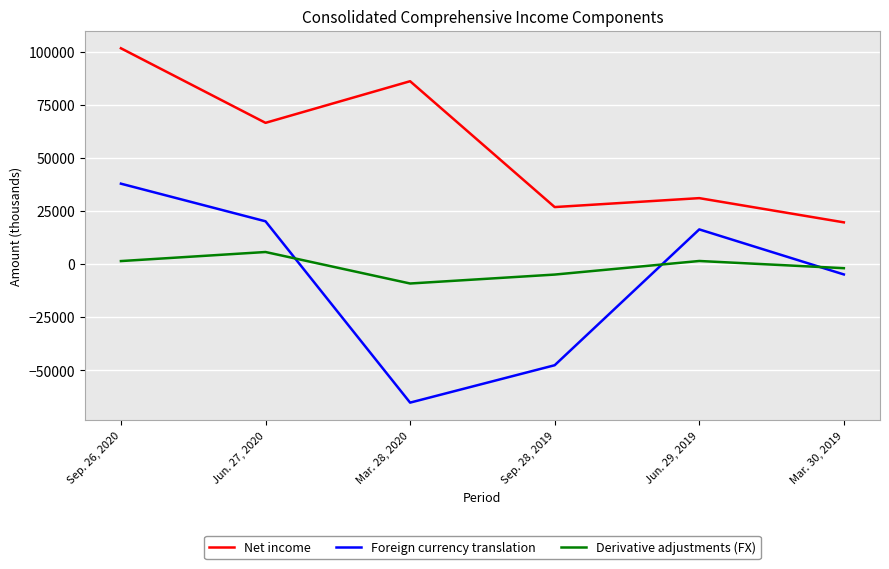

True or false: Net income and Foreign currency translation cross at least once.

False